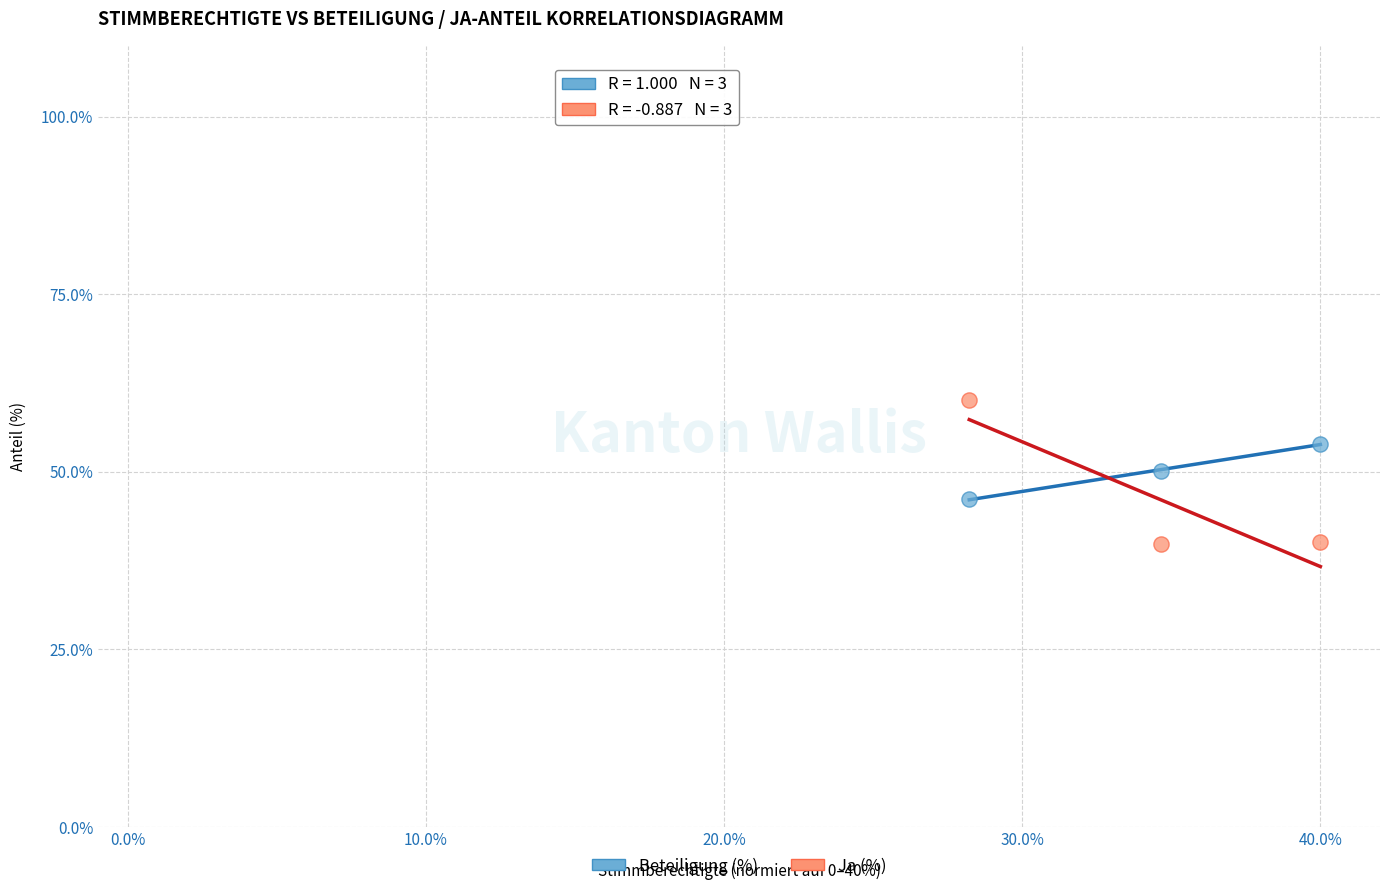

Which series has the widest spread of Y values?

Ja (%)